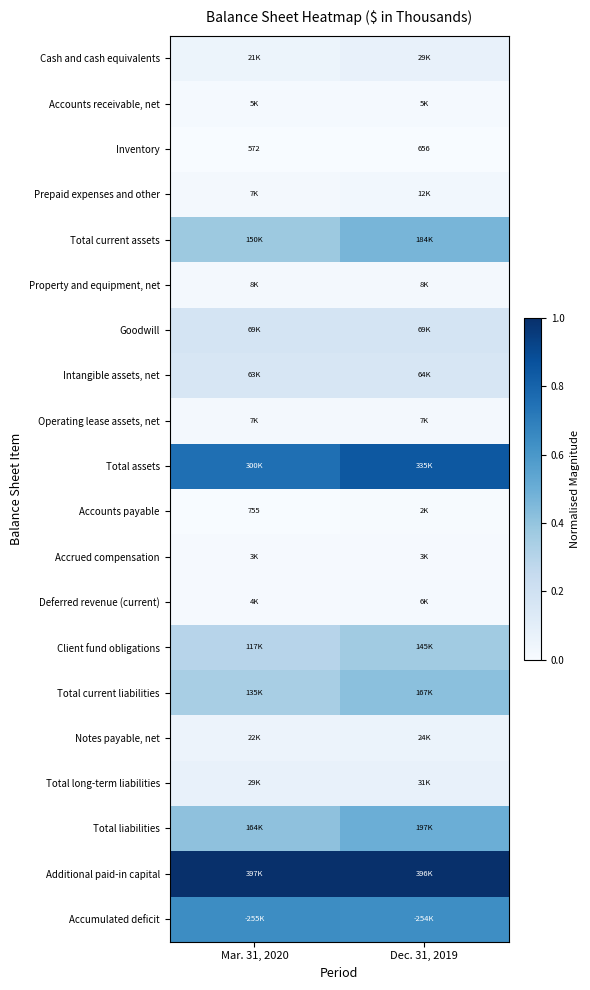

Count the number of categories in the chart.

2